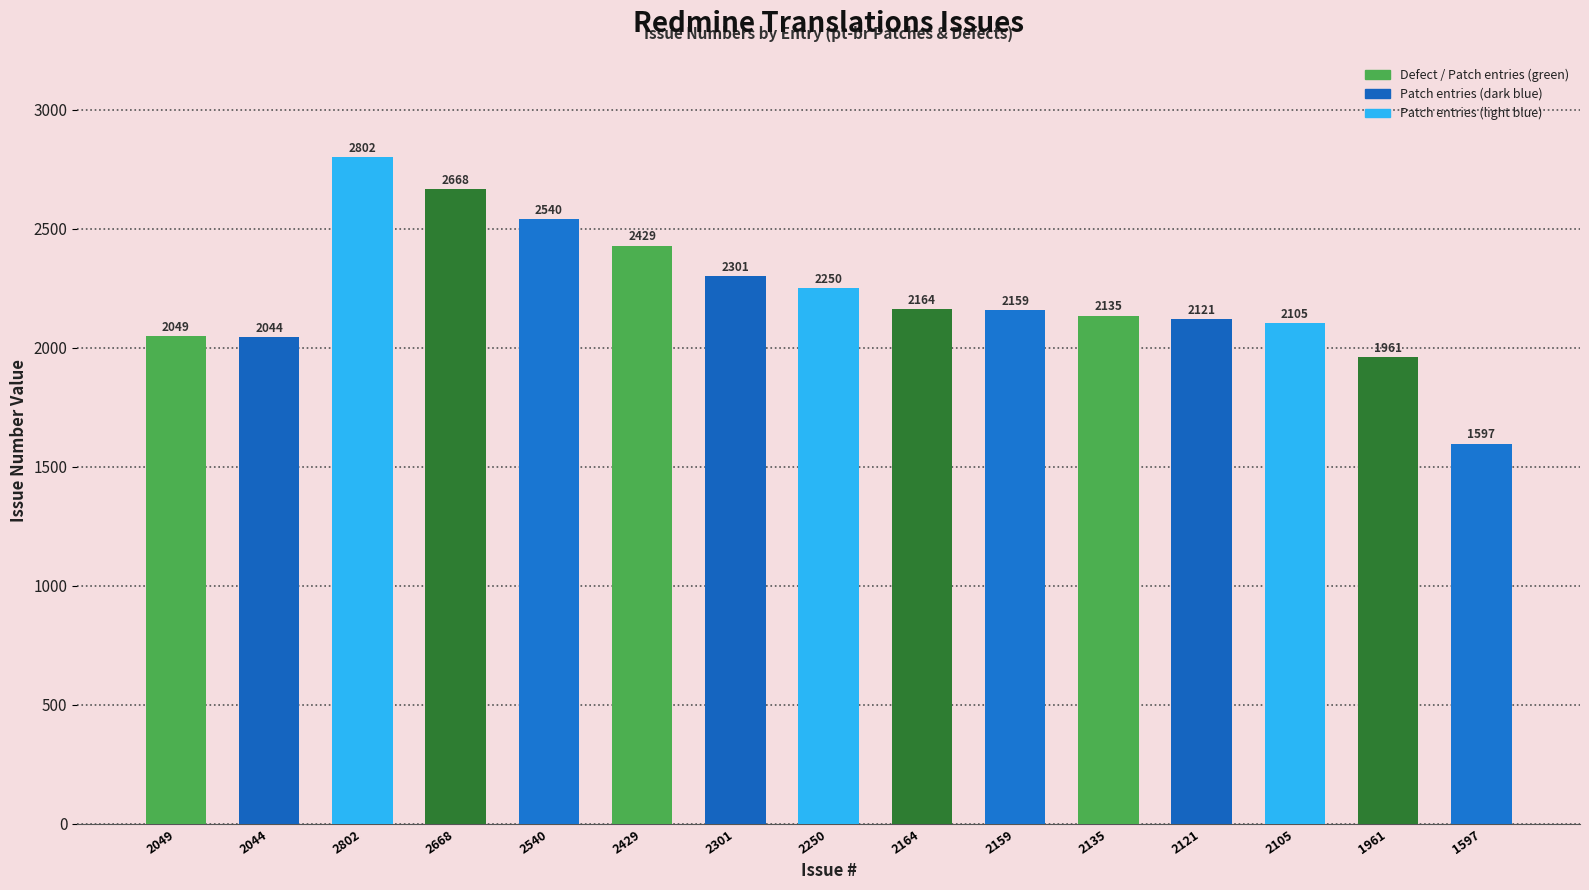

Rank the categories by value from highest to lowest.

2802, 2668, 2540, 2429, 2301, 2250, 2164, 2159, 2135, 2121, 2105, 2049, 2044, 1961, 1597